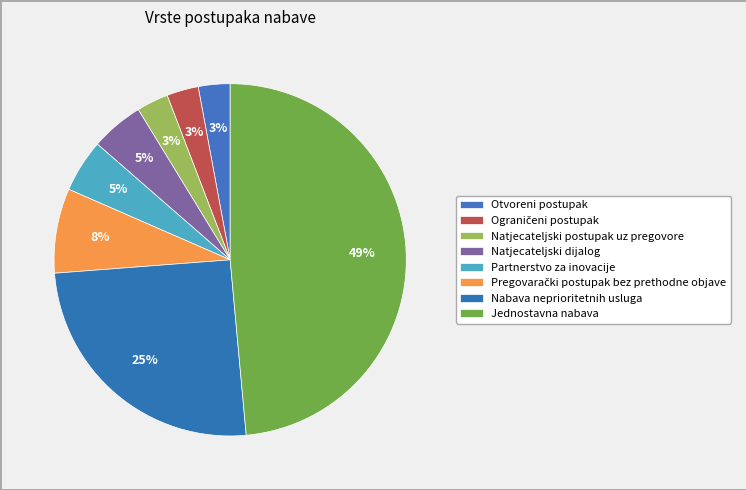

Count the number of slices in the pie.

8